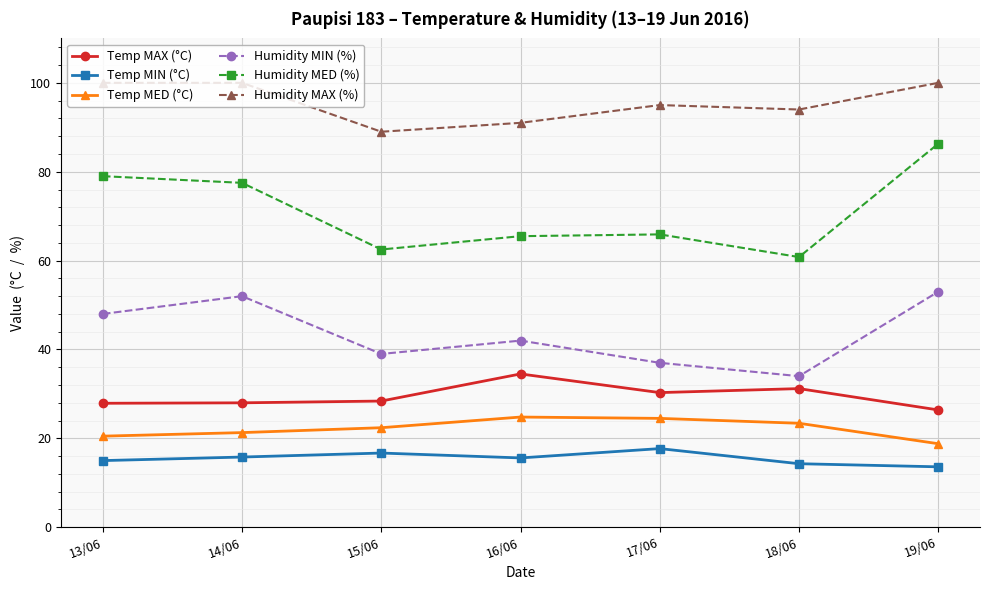

How many lines are shown in the chart?

6